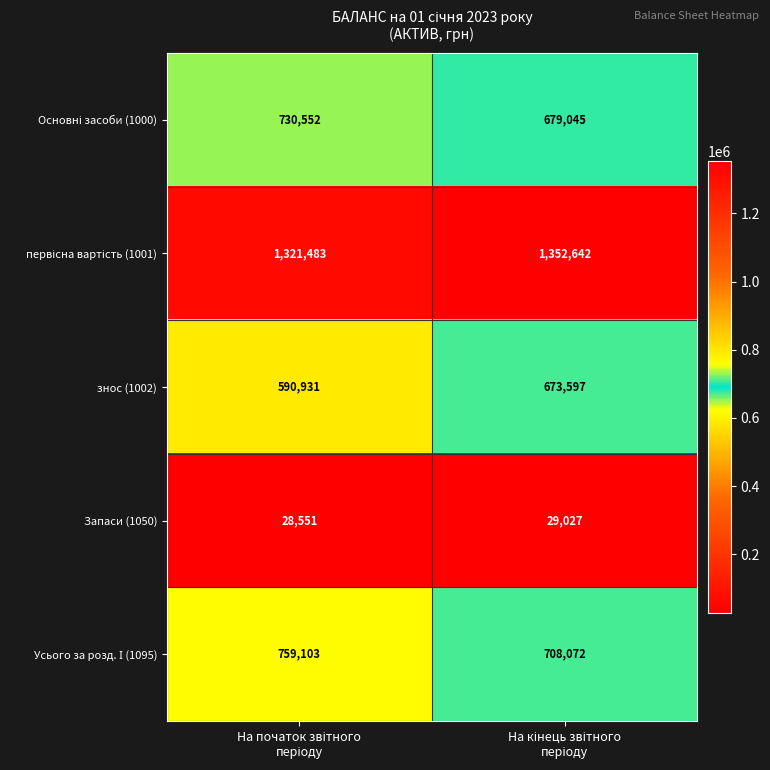

Count the number of data series in this chart.

5